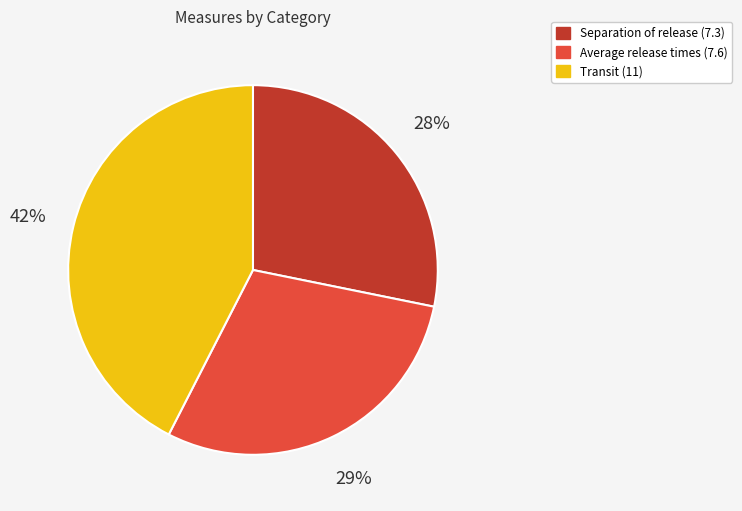

Which has a higher value, Average release times (7.6) or Separation of release (7.3)?

Average release times (7.6)